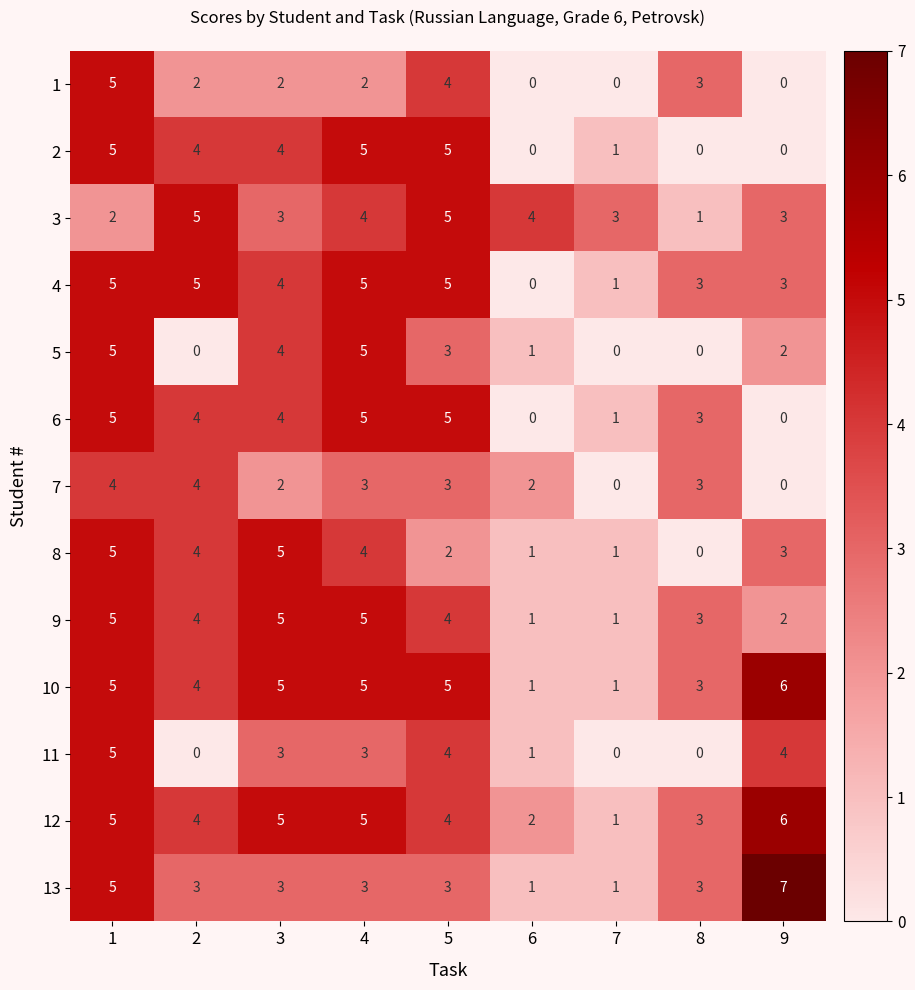

What is the difference between the maximum and minimum values in the 11 series?

5